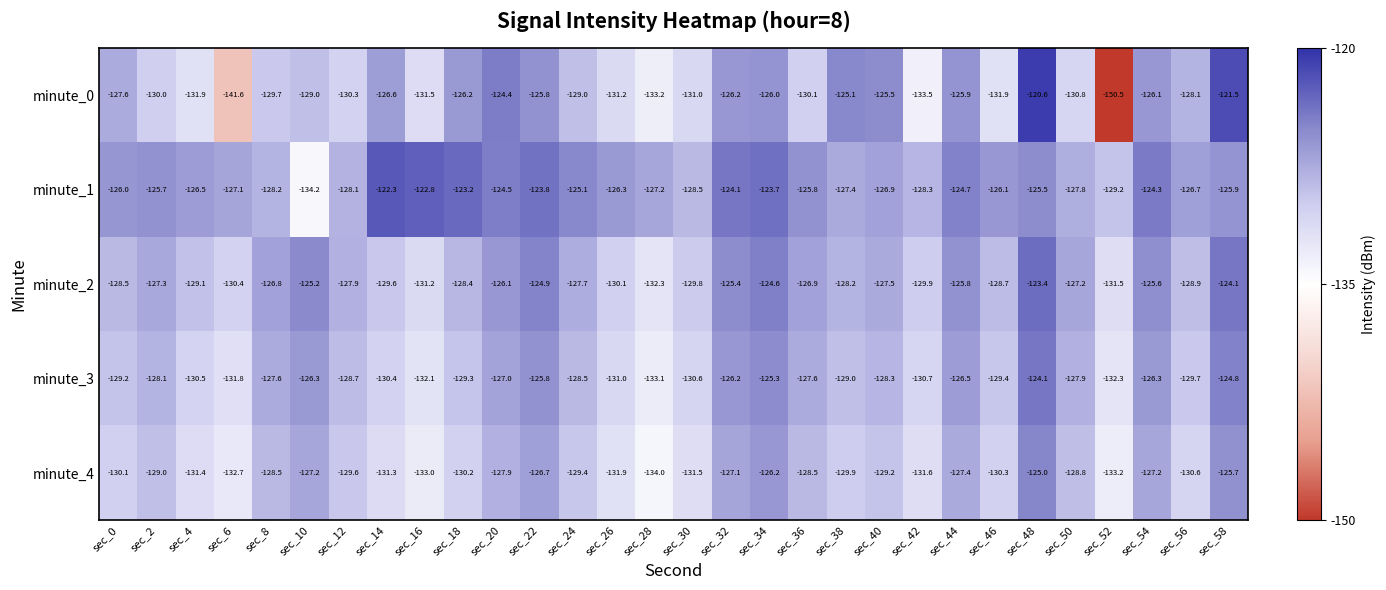

What is the sum of the minute_4 values at sec_8 and sec_56?

-259.1